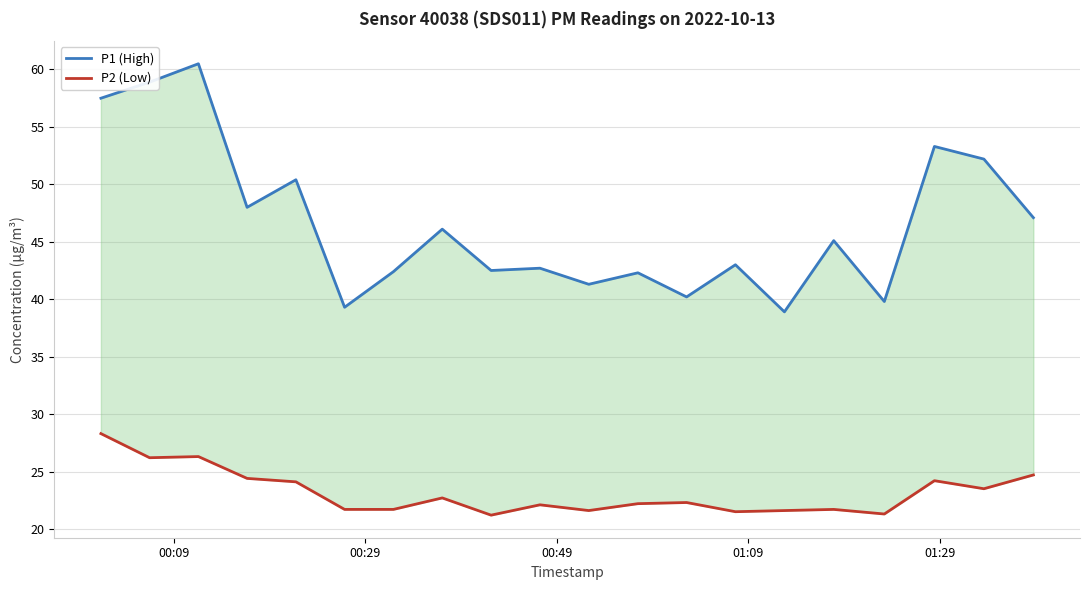

What are all the series names shown in the legend?

P1 (High), P2 (Low)